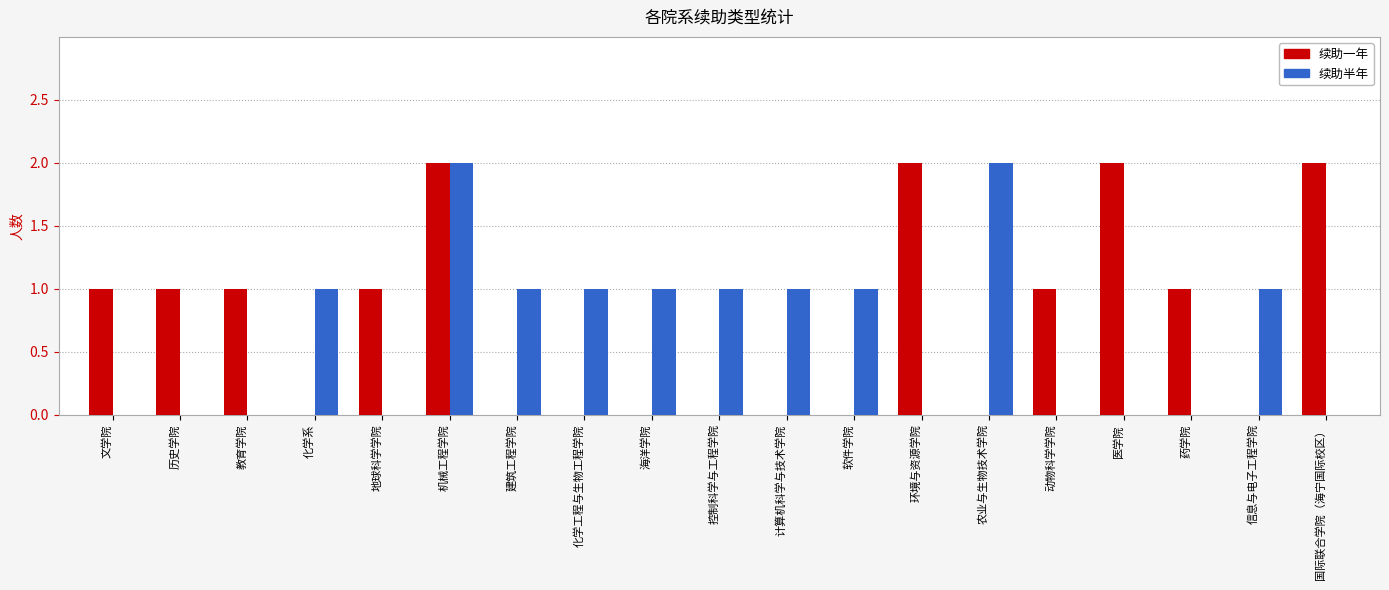

Which series changed the most between 地球科学学院 and 国际联合学院（海宁国际校区）?

续助一年